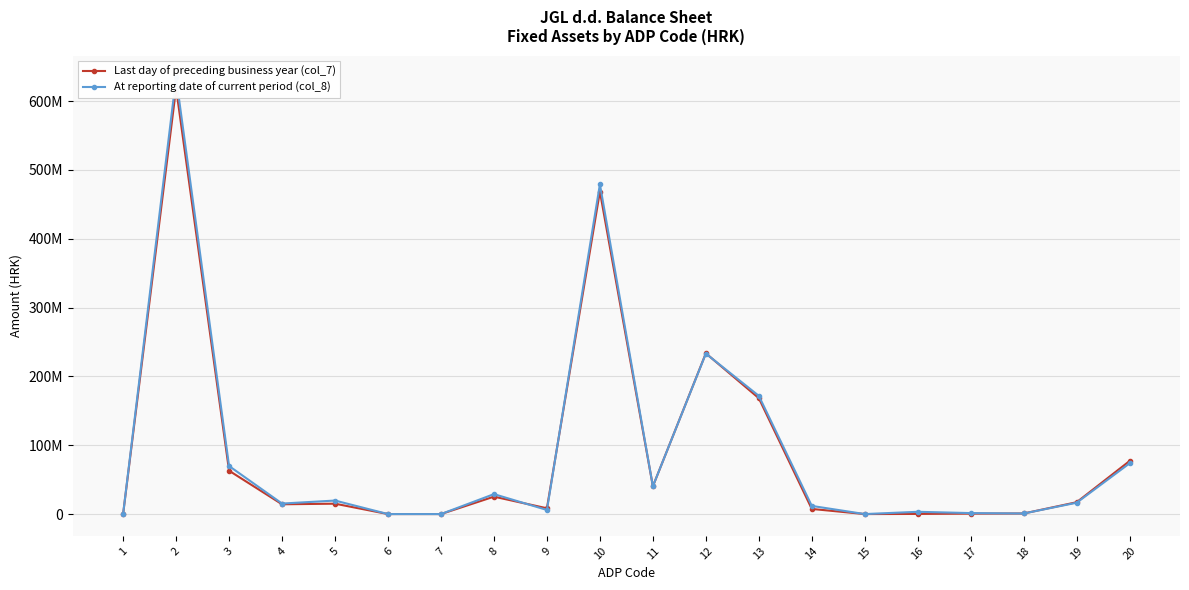

Between which two adjacent categories do At reporting date of current period (col_8) and Last day of preceding business year (col_7) first intersect?

8 and 9